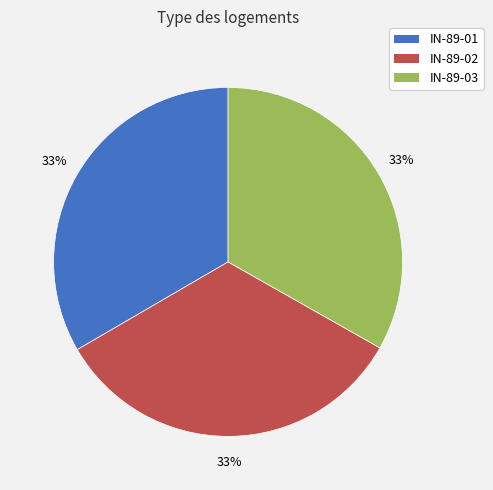

What is the ratio of the value at IN-89-01 to the value at IN-89-03?

1.0